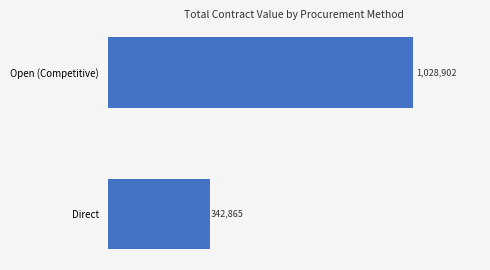

How many data points does each series have?

2